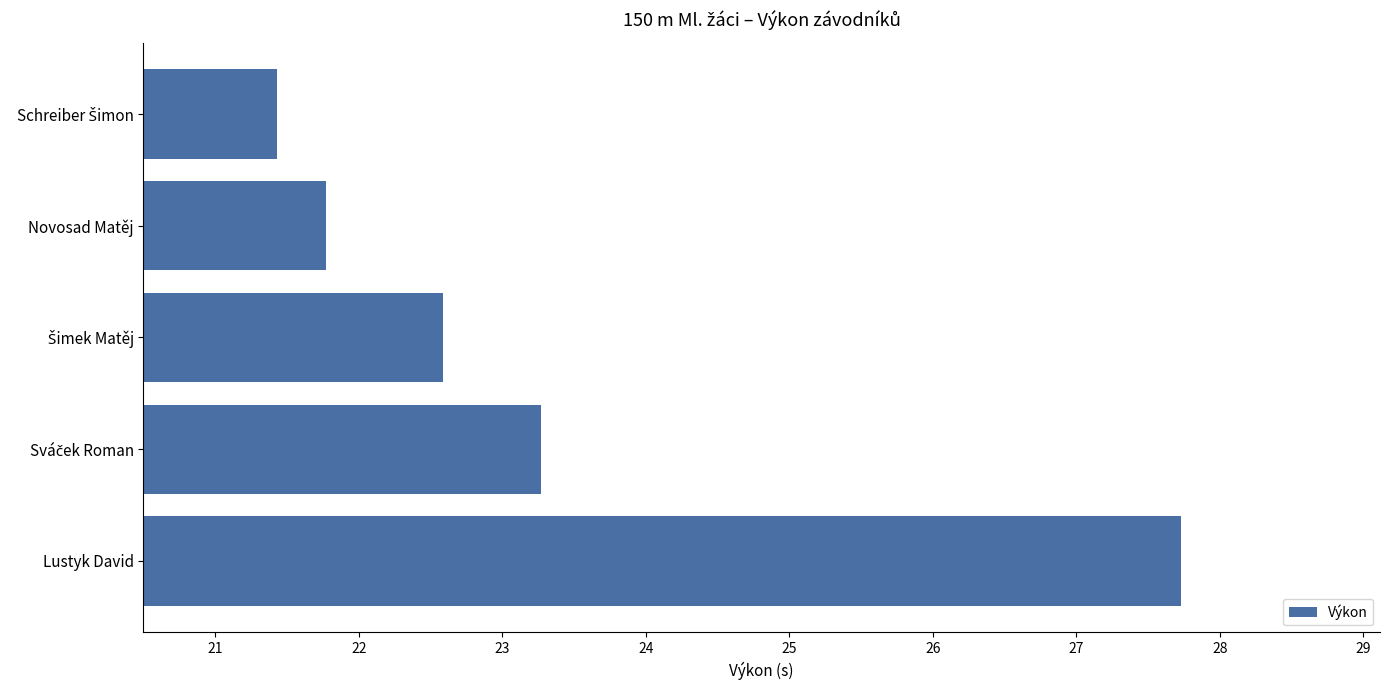

What is the average value?

23.4